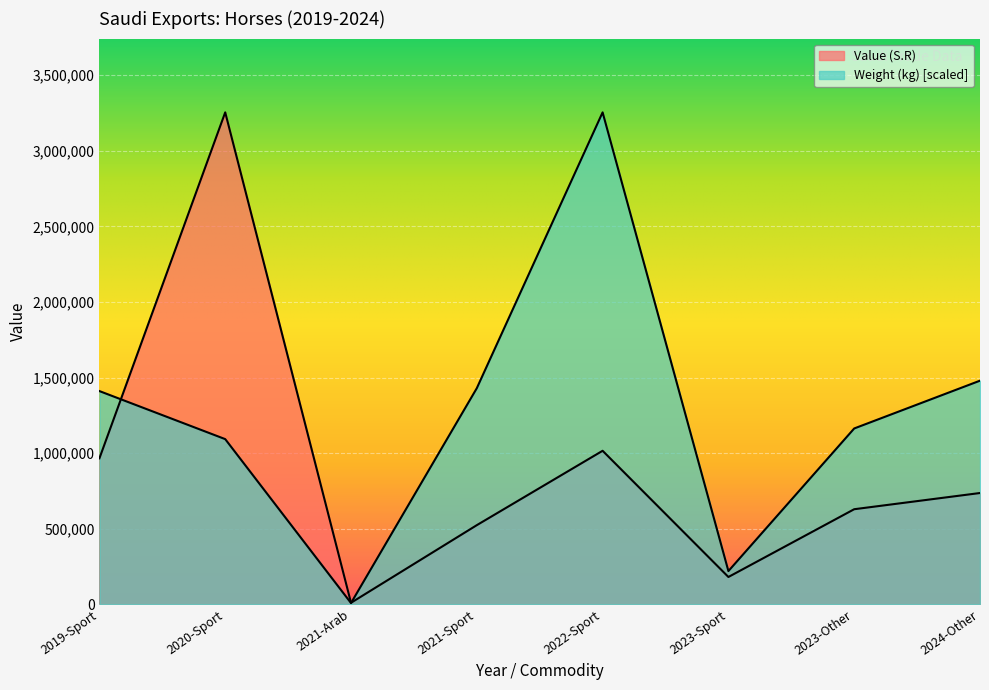

Is it true that Value (S.R) equals 965448.0 at 2019-Sport?

True